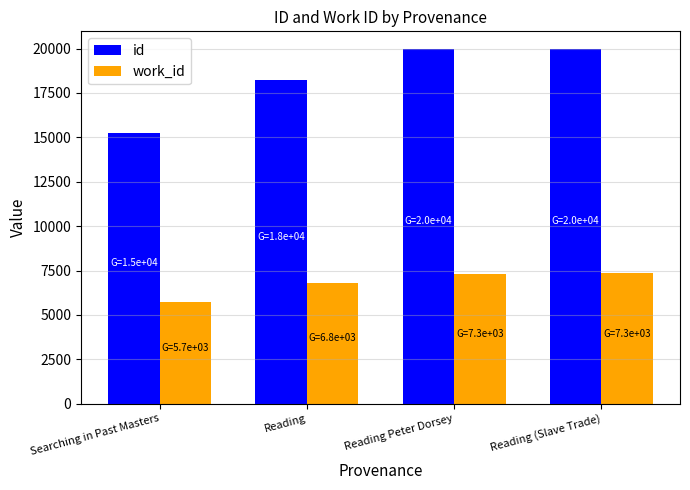

What is the value of the work_id bar at the 4th from the left?

7332